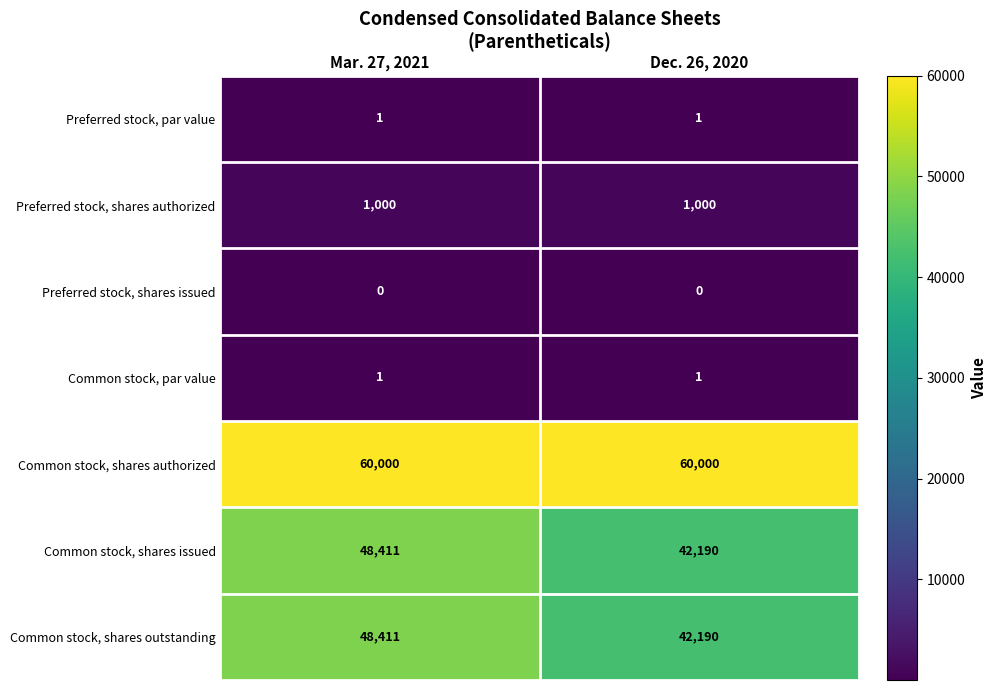

What is the total value across all series at Mar. 27, 2021?

157824